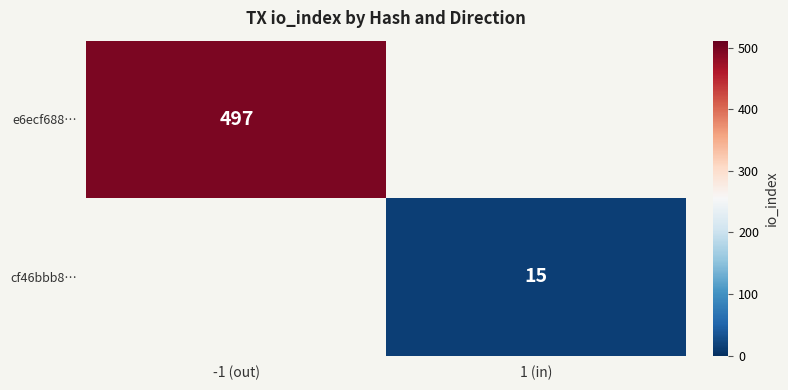

Is it true that e6ecf688… equals 497 at -1 (out)?

True